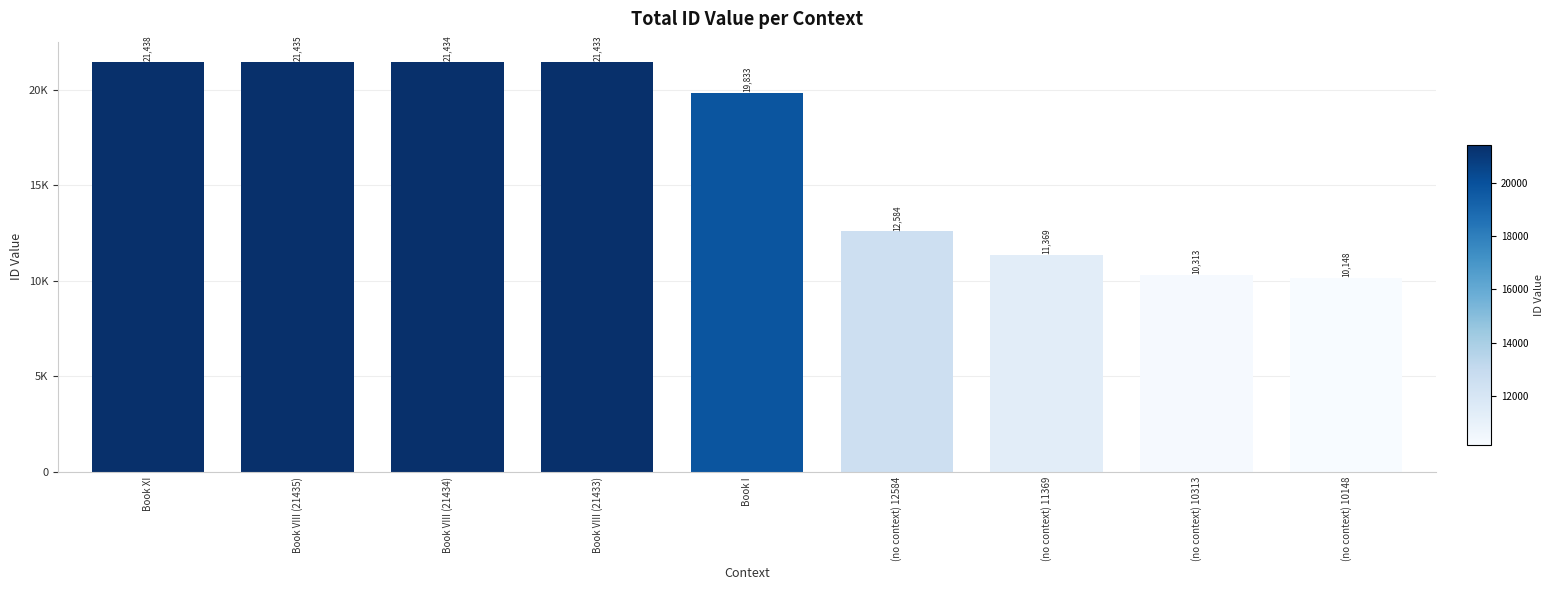

True or false: the data shows 6831 at (no context) 10313.

False